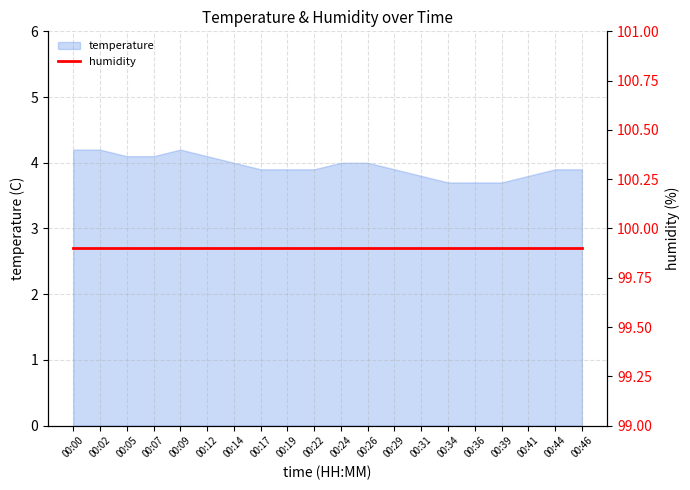

Read the value at 00:36.

3.7